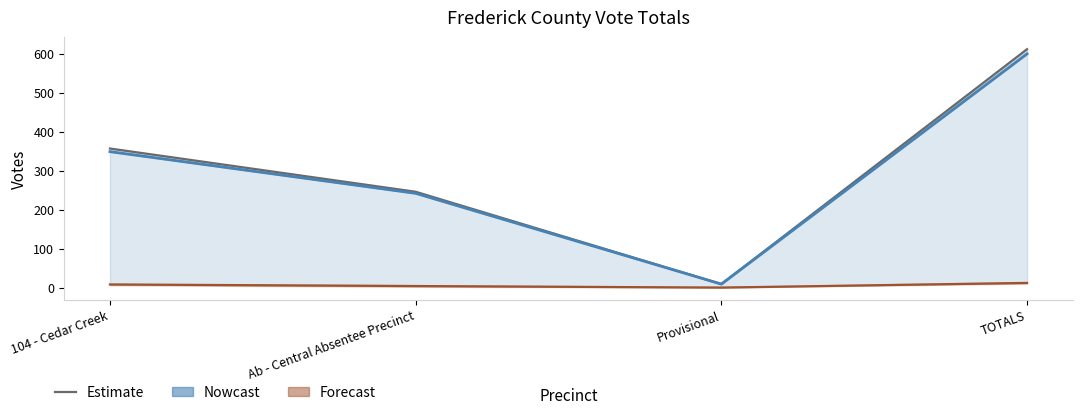

Is it true that All Others equals 0 at Provisional?

True